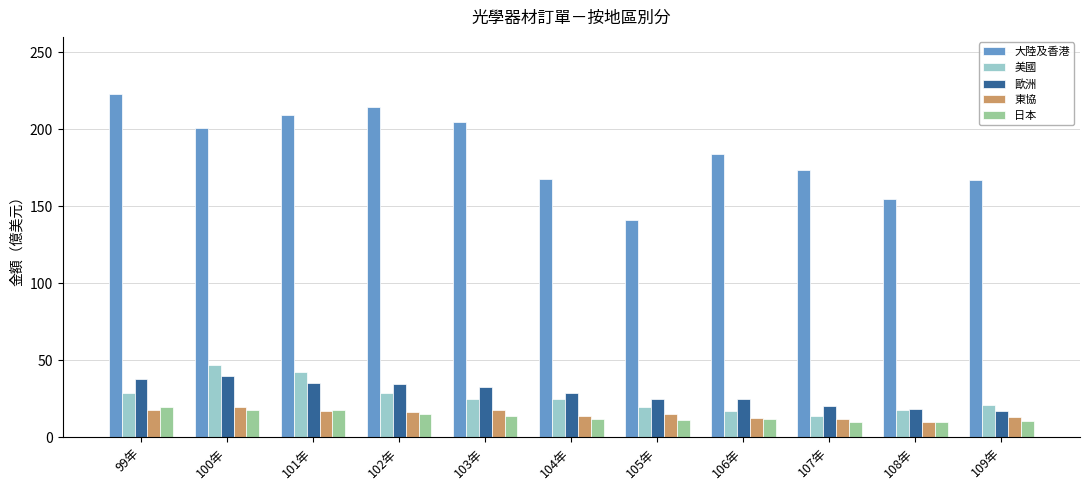

Between 102年 and 107年, which series saw the biggest shift?

大陸及香港